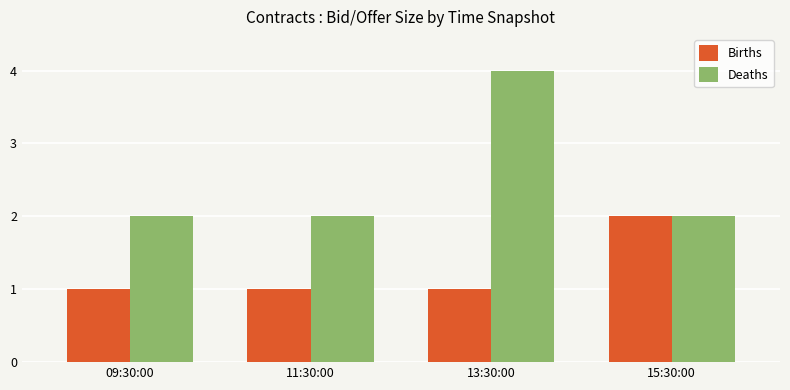

What is the approximate value of Births at 15:30:00?

2